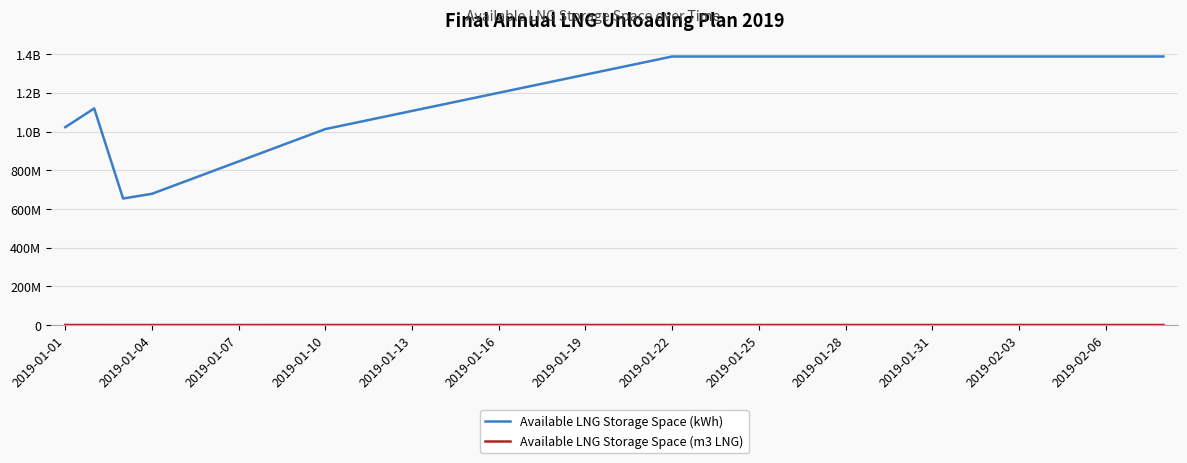

Where does the Available LNG Storage Space (kWh) series first go above 1325709849?

20